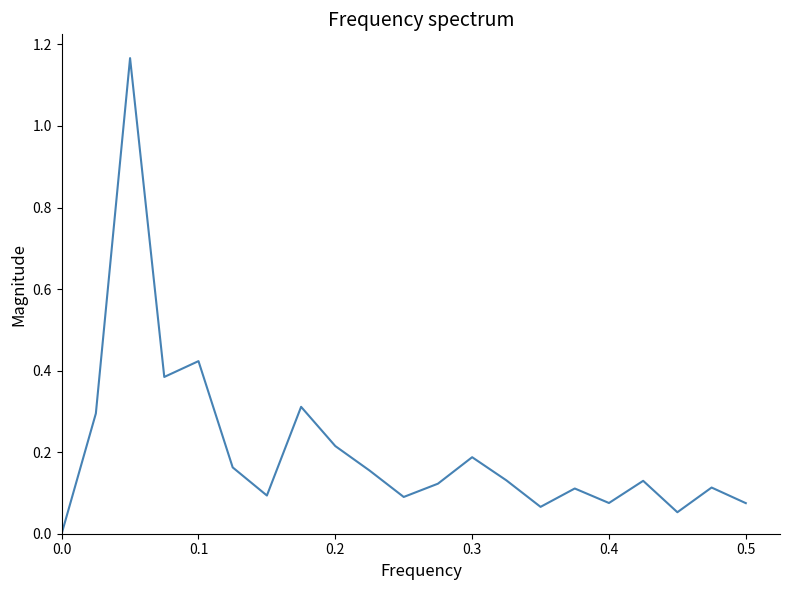

True or false: the data shows 0.0 at 0.0.

True